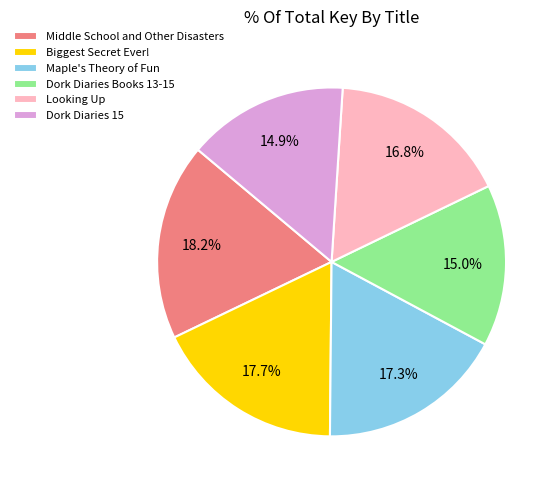

Is there any slice that represents more than half of the pie?

No